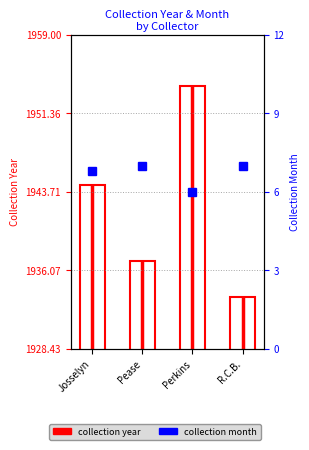

Is it true that collection month equals 6.0 at Perkins?

True